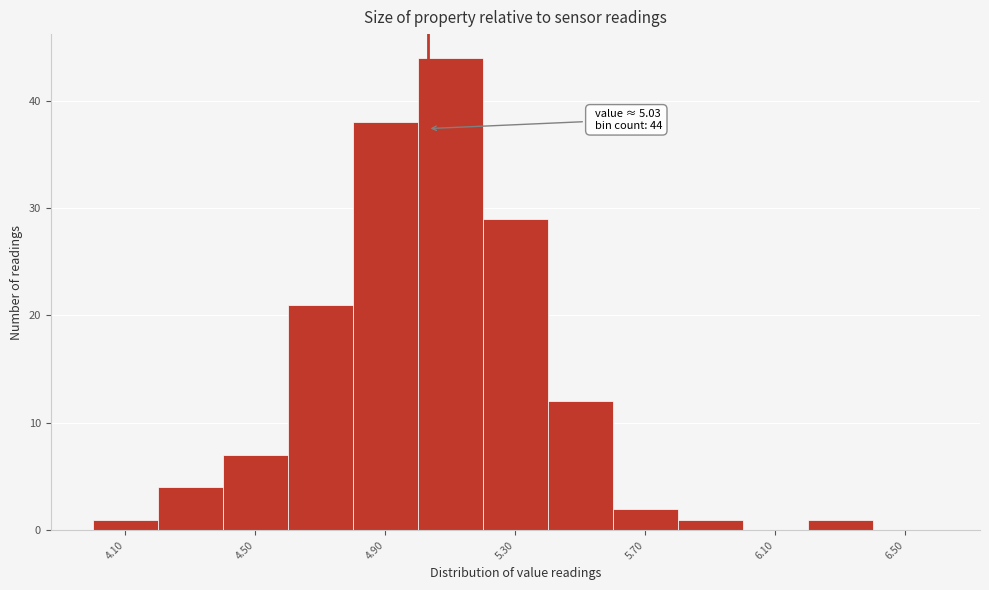

Over which range of the x-axis is the bar tallest?

5.0 to 5.2